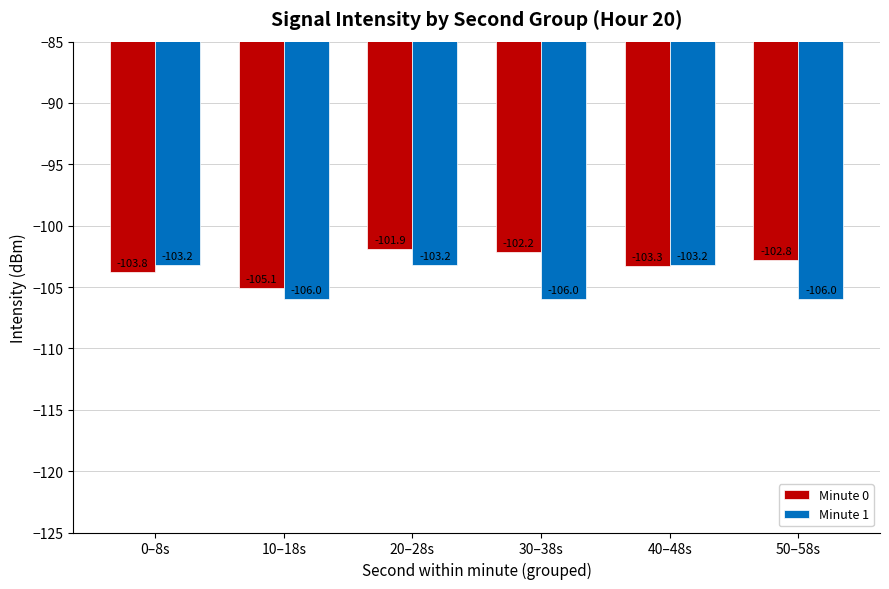

What is the label of the 2nd bar from the left?

10–18s